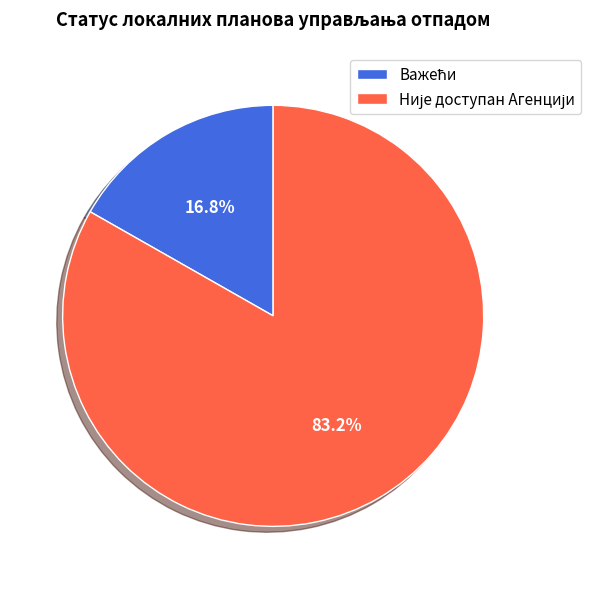

Is there any slice that represents more than half of the pie?

Yes